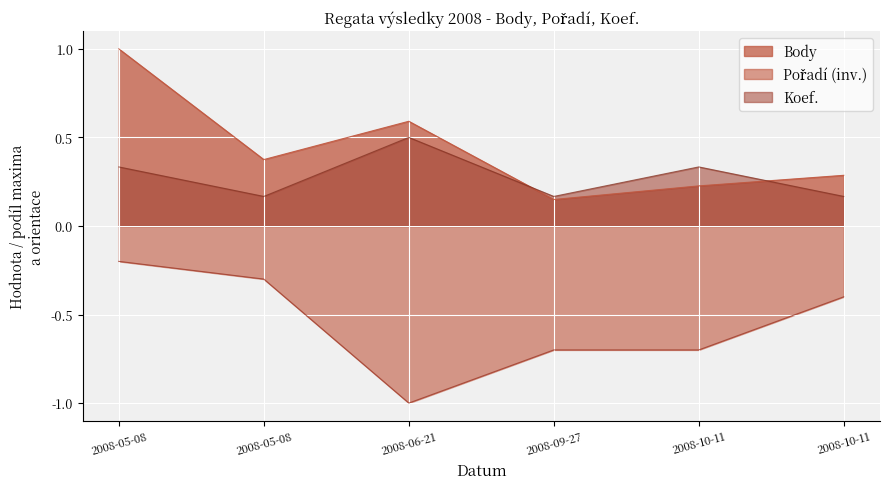

Is the value of Body at 2008-10-11 greater than the value of Koef. at 2008-10-11?

No